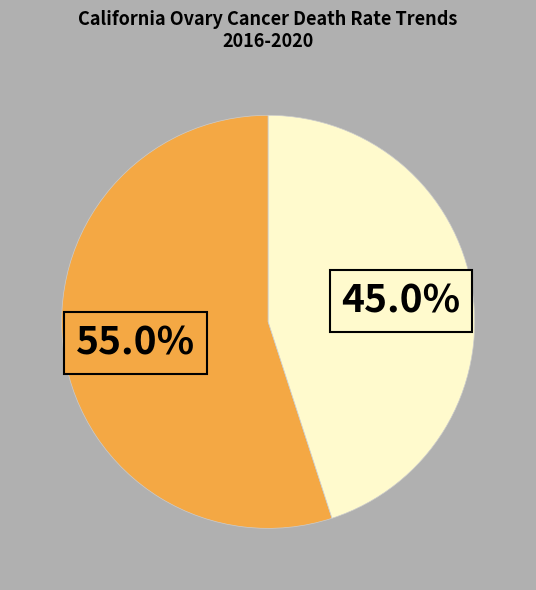

Is there a majority slice in this chart?

Yes